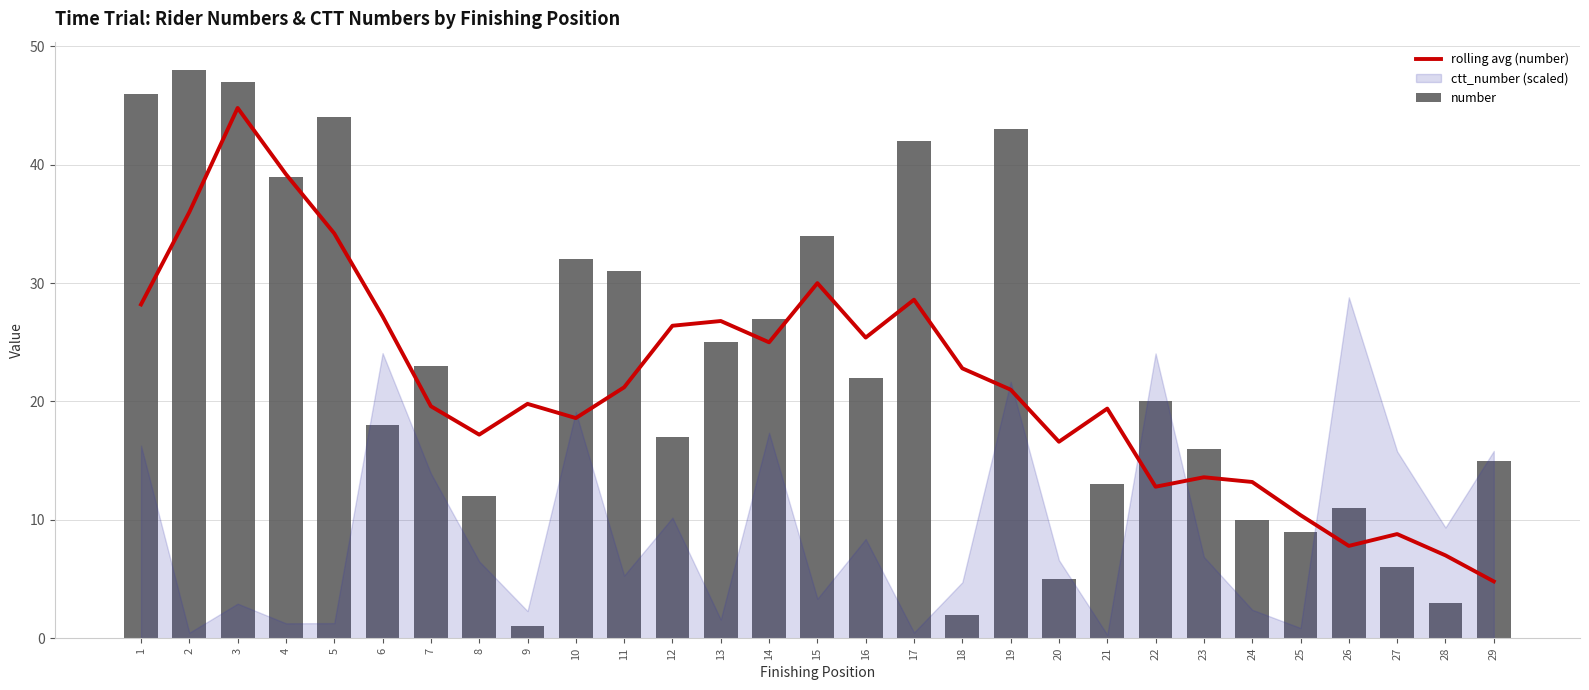

At which label does number reach its minimum?

9